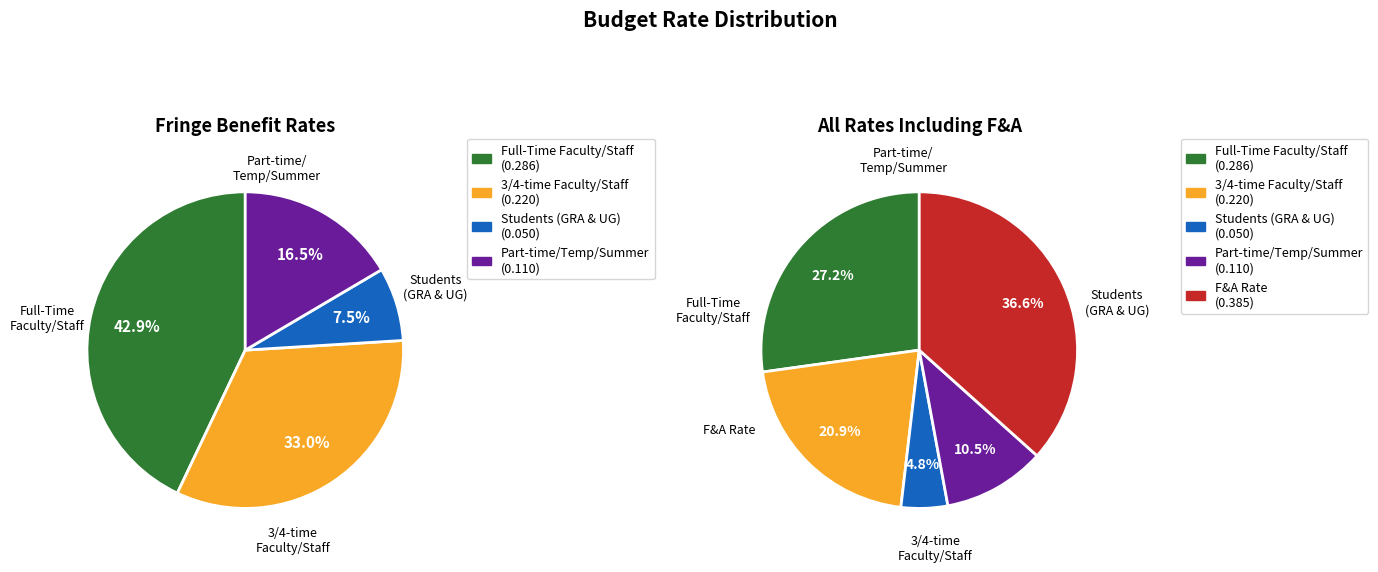

Which slice is the smallest?

Students (GRA & UG)